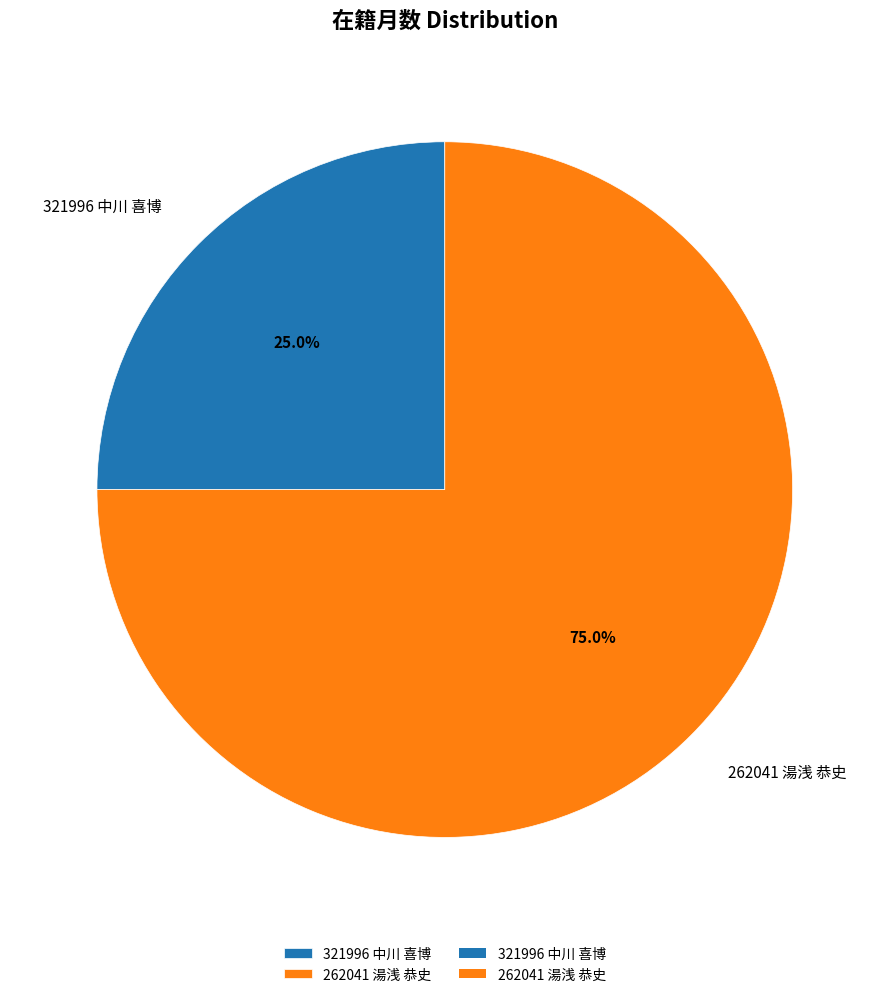

The 262041 湯浅 恭史 slice represents 63% of the pie. True or false?

False